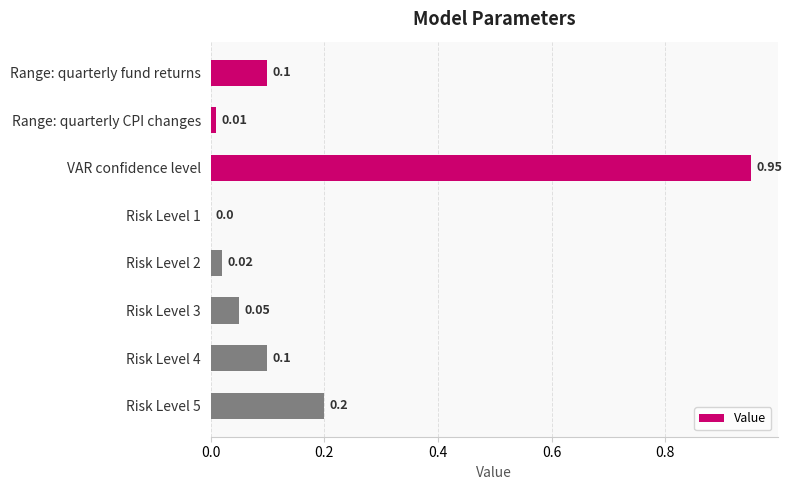

Which has a higher value, Risk Level 2 or Risk Level 1?

Risk Level 2